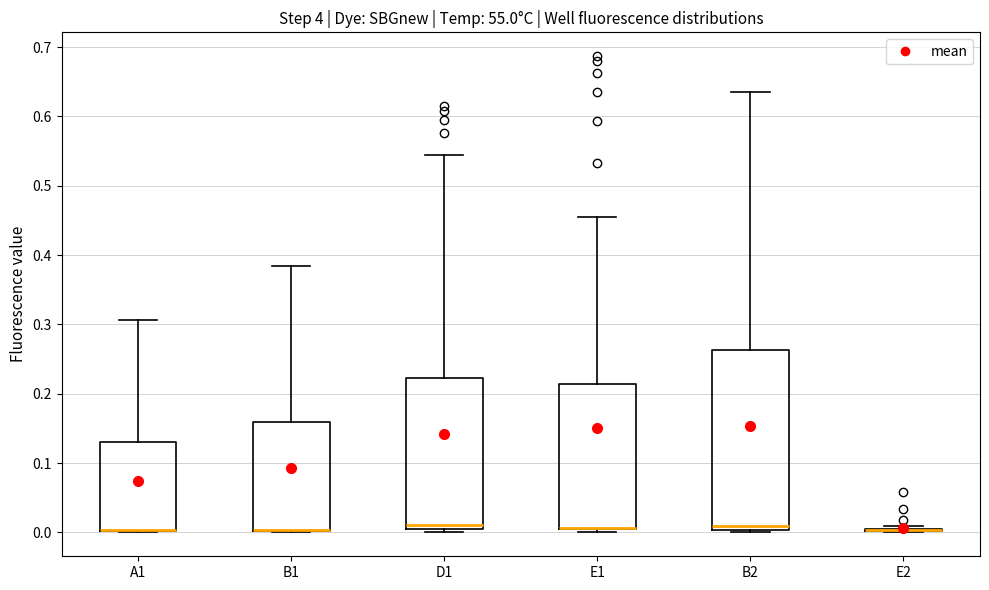

Where does the upper whisker of the box for E1 end on the y-axis? The values are not printed on the chart, so give them approximately, as read against the axis.

0.45